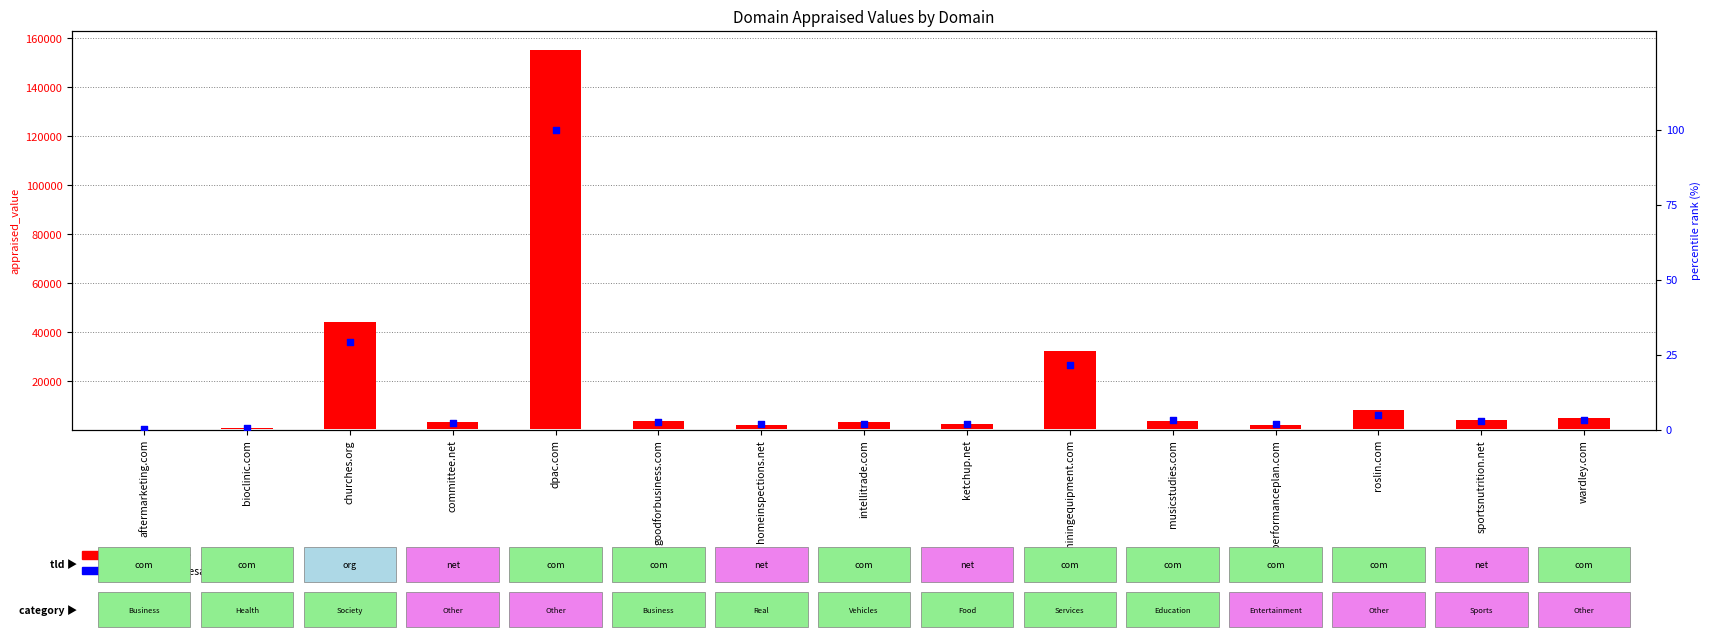

Which series reaches the maximum Y coordinate?

appraised_value